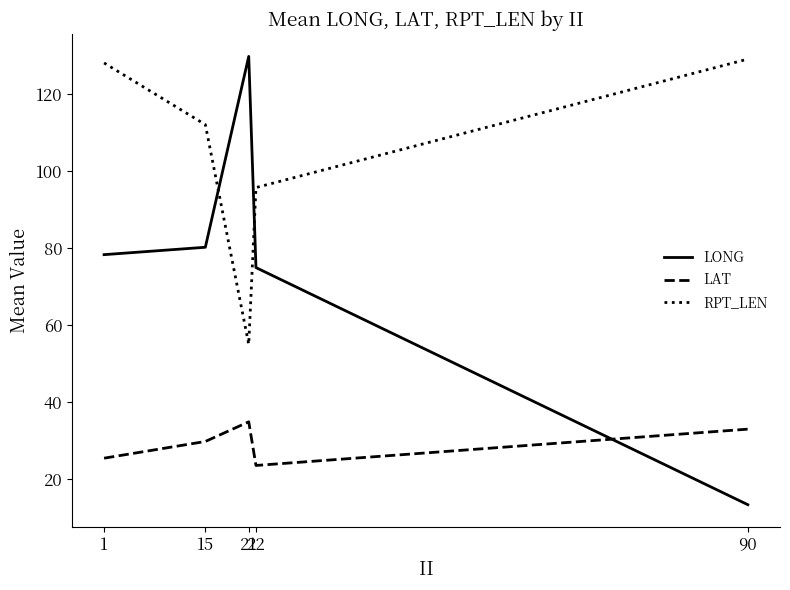

What is the total value across all series at 1?

231.7